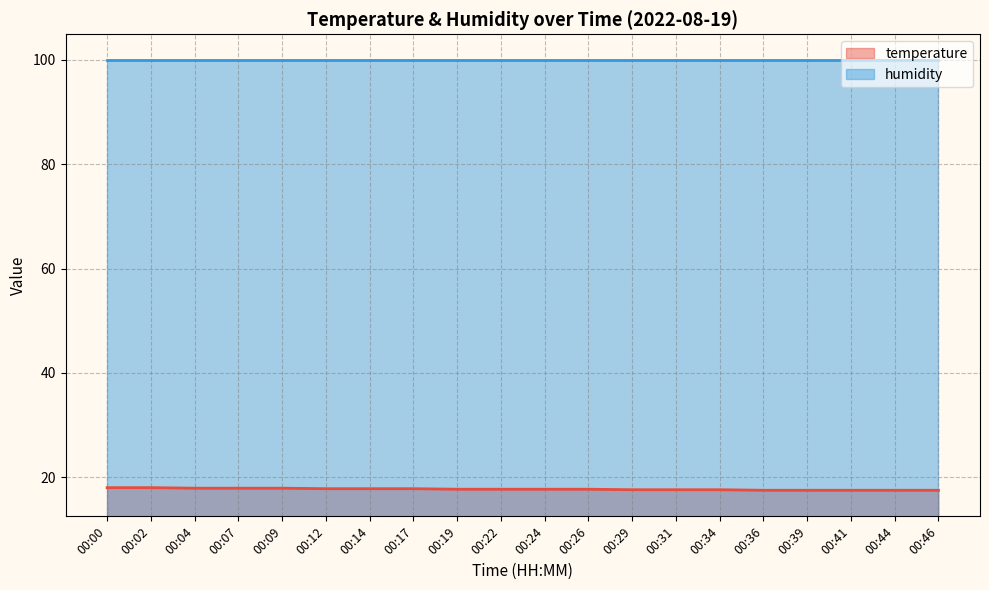

Between 00:09 and 00:22, which is larger?

00:09